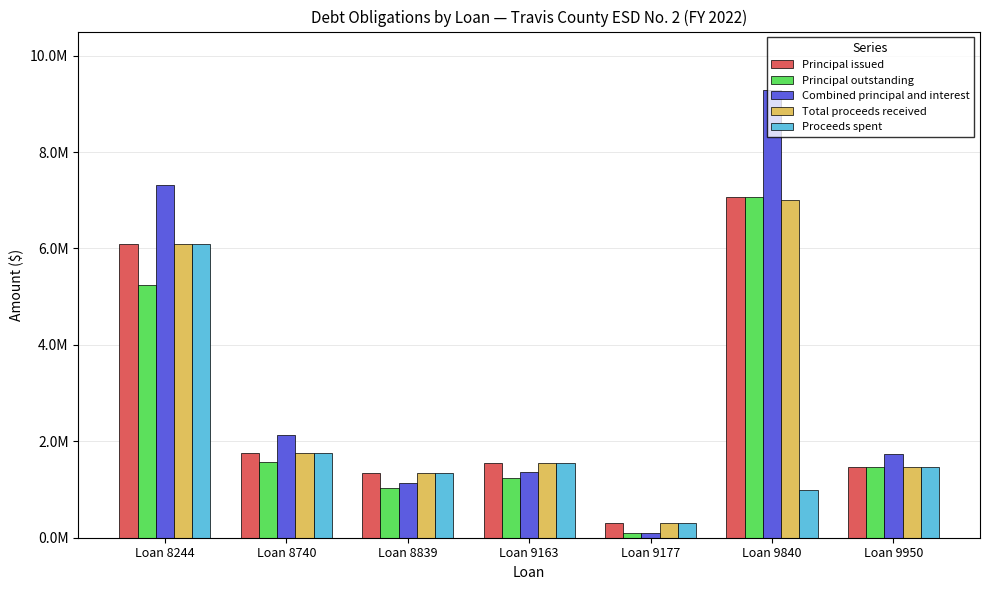

Which label corresponds to the smallest value in the chart?

Loan 9177